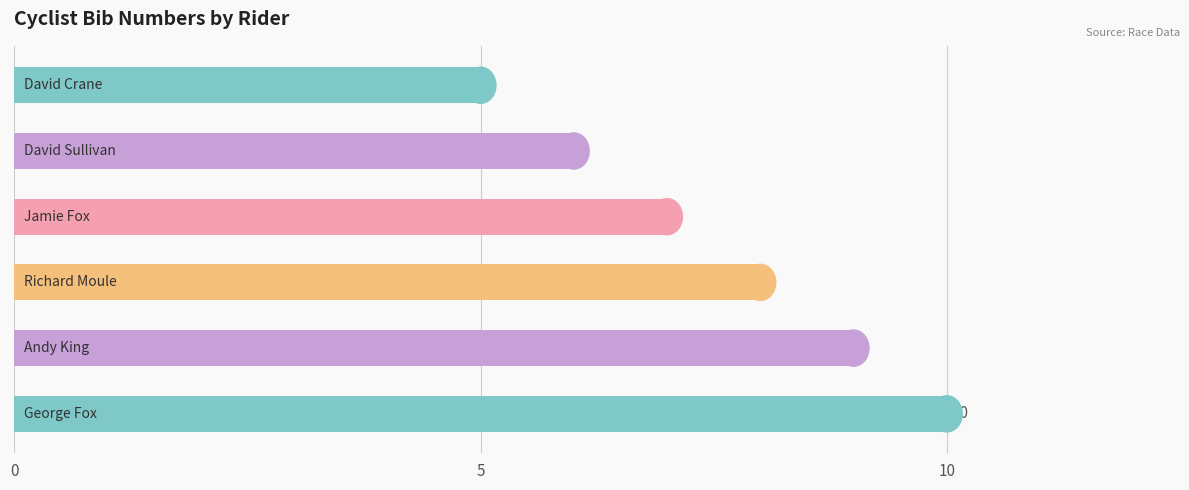

What is the difference between the maximum and second lowest values?

4